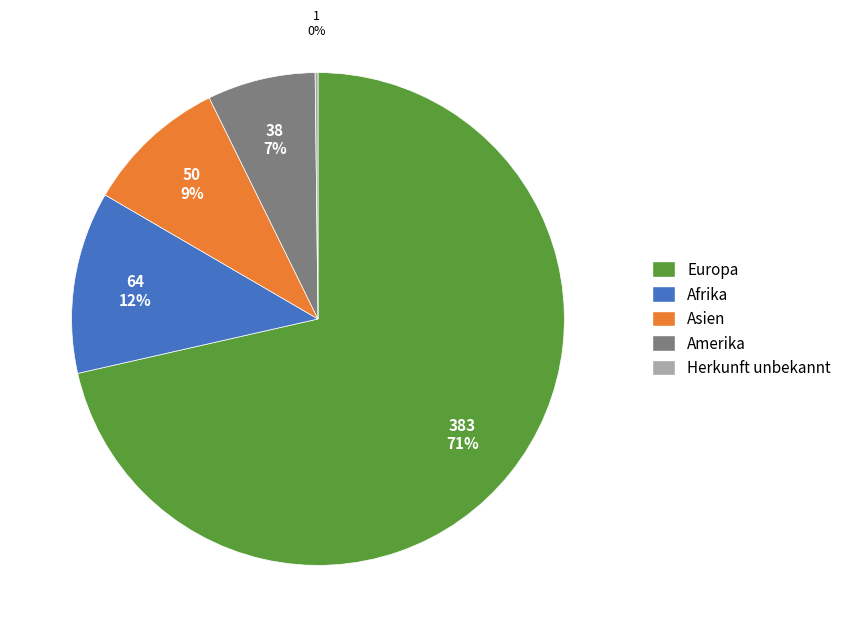

Does any single category account for the majority?

Yes